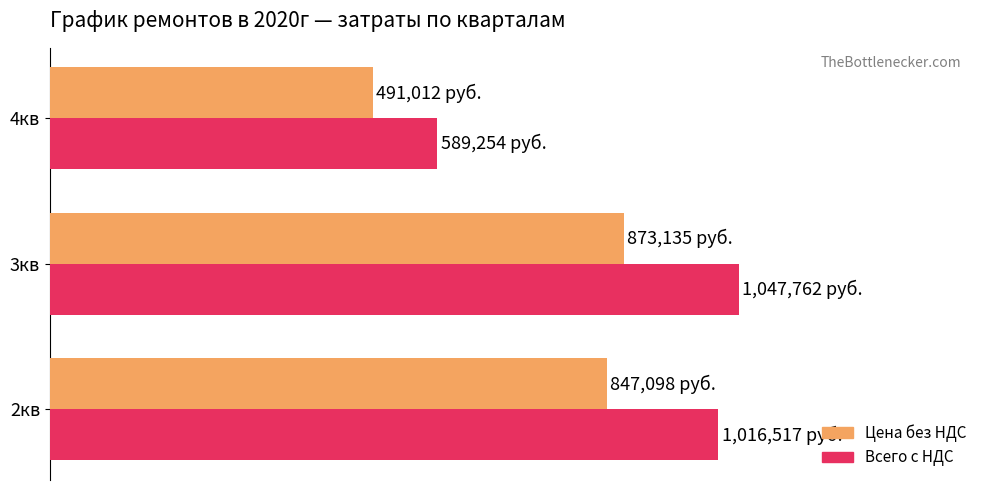

Reading right to left, transcribe all the data shown in this chart.

Цена без НДС: 491012.2	873134.7	847097.8
Всего с НДС: 589253.7	1047761.7	1016517.3